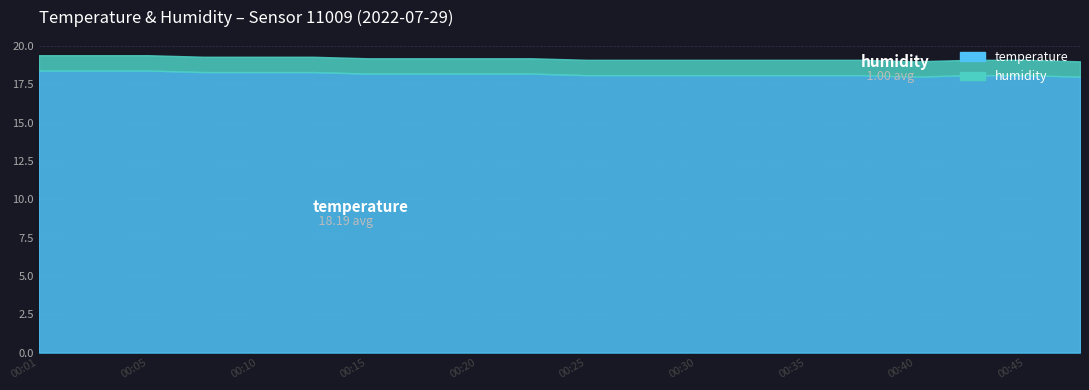

What is the sum of all humidity values?

20.0